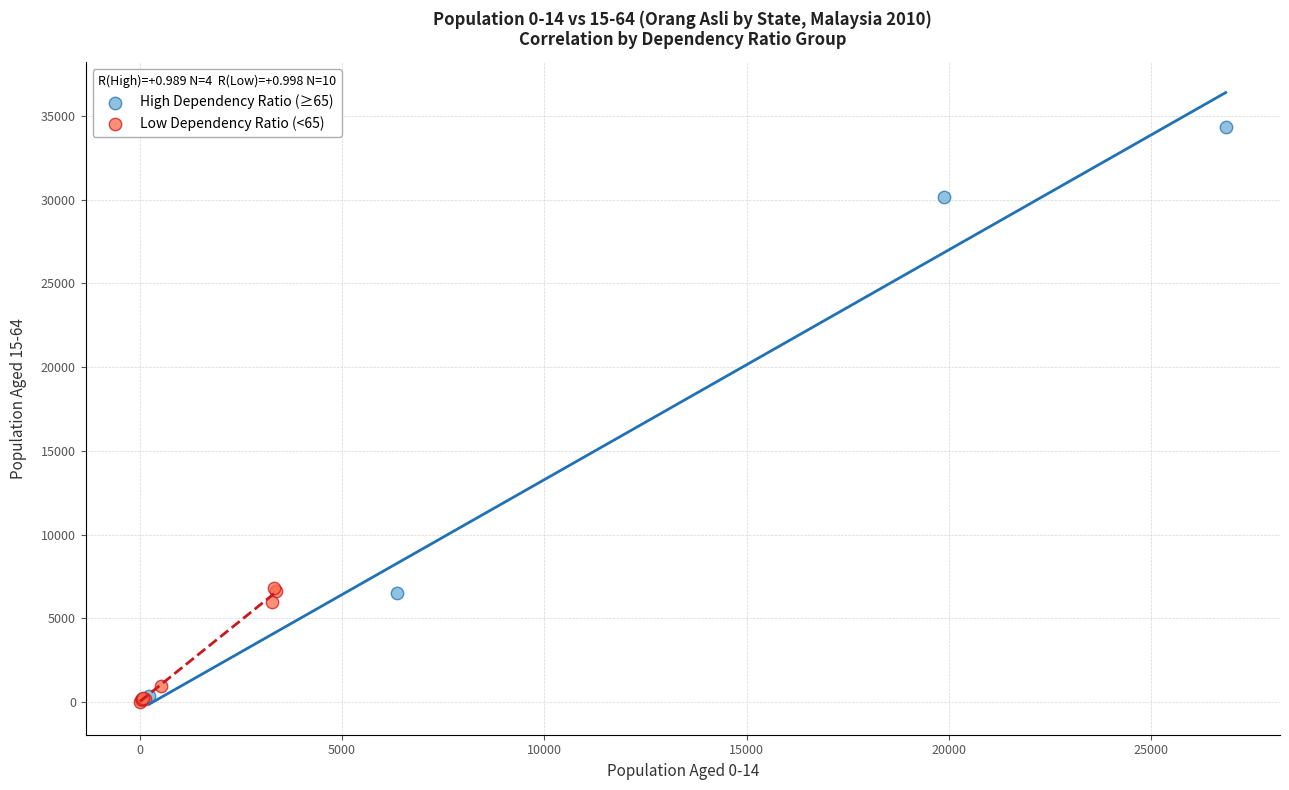

Which series has the widest spread of Y values?

High Dependency Ratio (≥65)